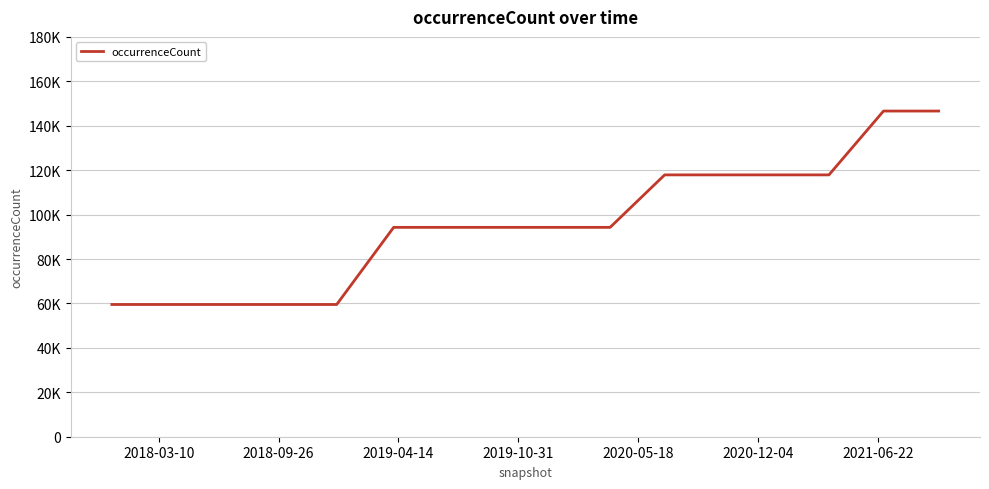

Reading left to right, what are all the values shown in this chart?

59530	59530	59530	59530	59530	94251	94251	94251	94251	94251	117876	117876	117876	117876	146618	146618